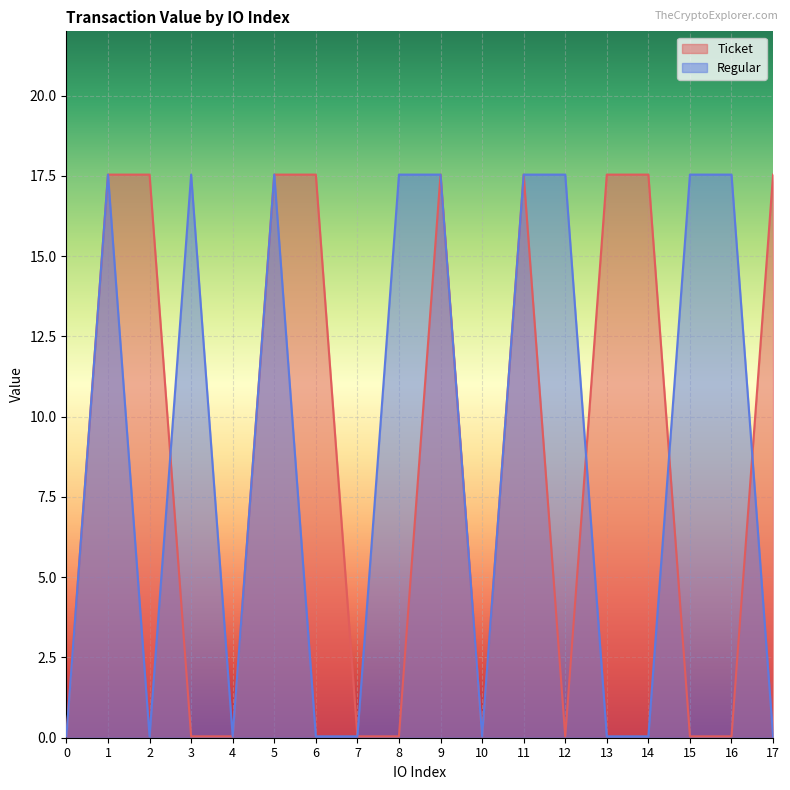

What is the difference between the maximum and minimum values in the Ticket series?

17.5